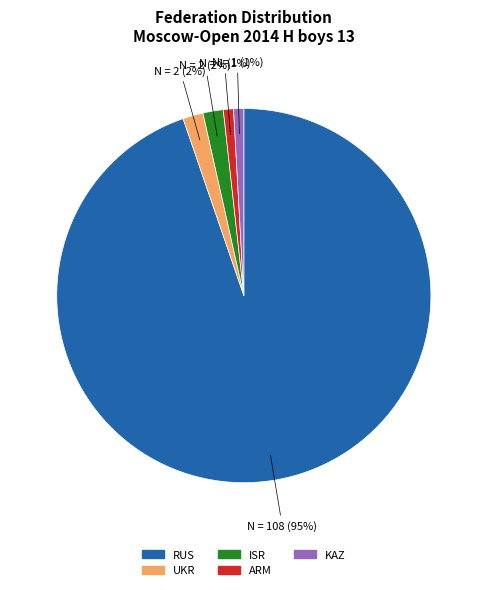

How many slices are in this pie chart?

5